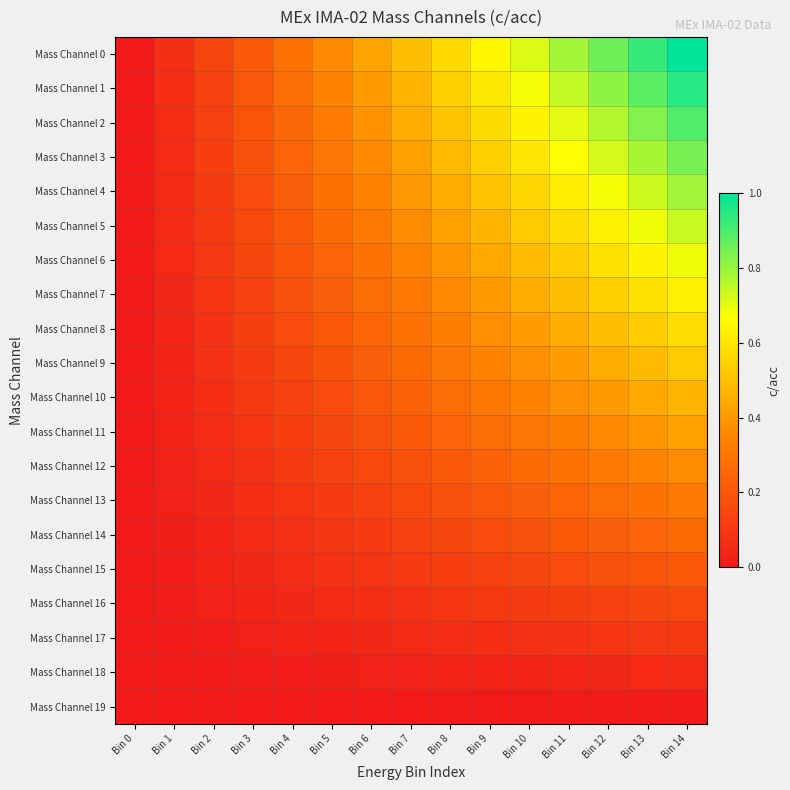

List the series in order of their peak value, lowest first.

Mass Channel 19, Mass Channel 18, Mass Channel 17, Mass Channel 16, Mass Channel 15, Mass Channel 14, Mass Channel 13, Mass Channel 12, Mass Channel 11, Mass Channel 10, Mass Channel 9, Mass Channel 8, Mass Channel 7, Mass Channel 6, Mass Channel 5, Mass Channel 4, Mass Channel 3, Mass Channel 2, Mass Channel 1, Mass Channel 0